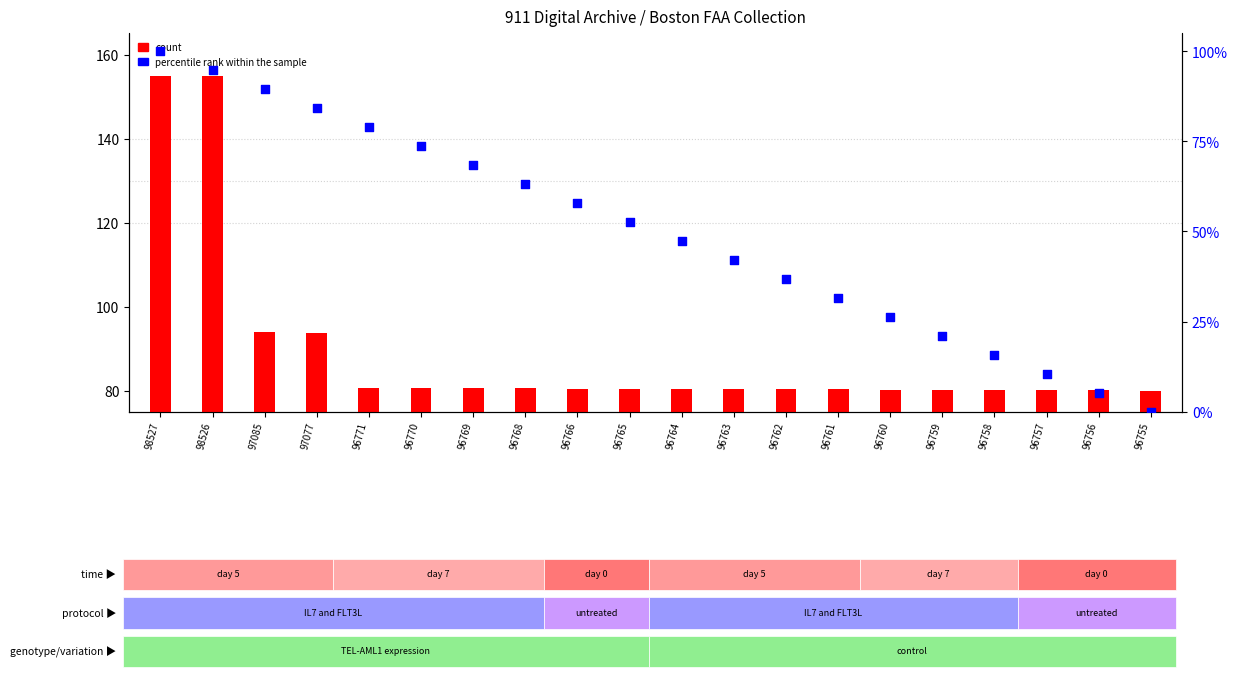

At which category is the sum across all series the highest?

98527